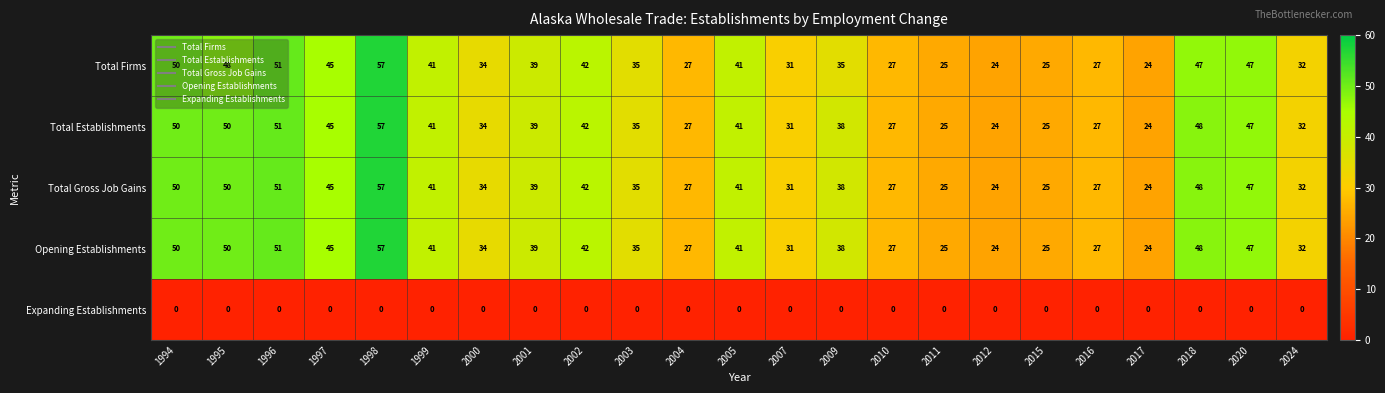

What is the spread (max minus min) of values at 2007?

31